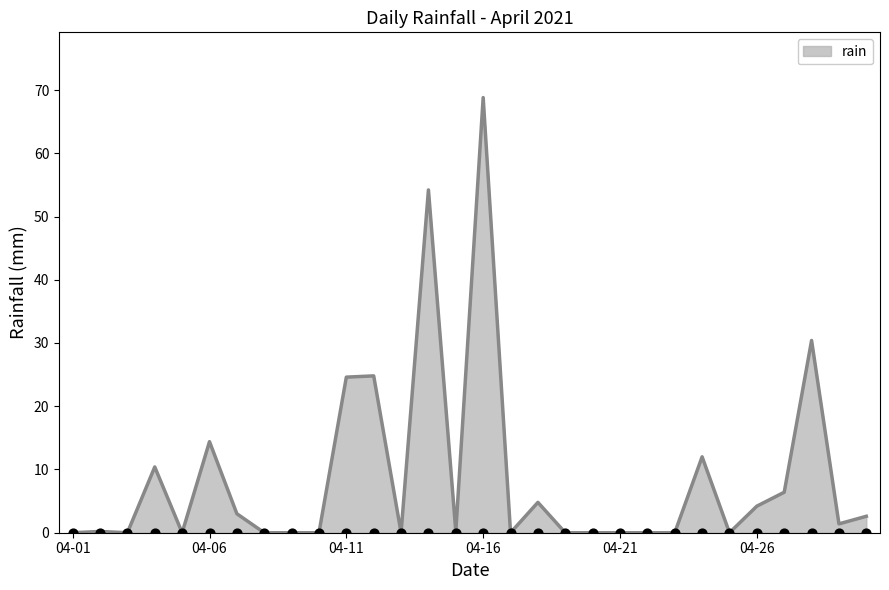

Which category has the highest value in the rain series?

04-16